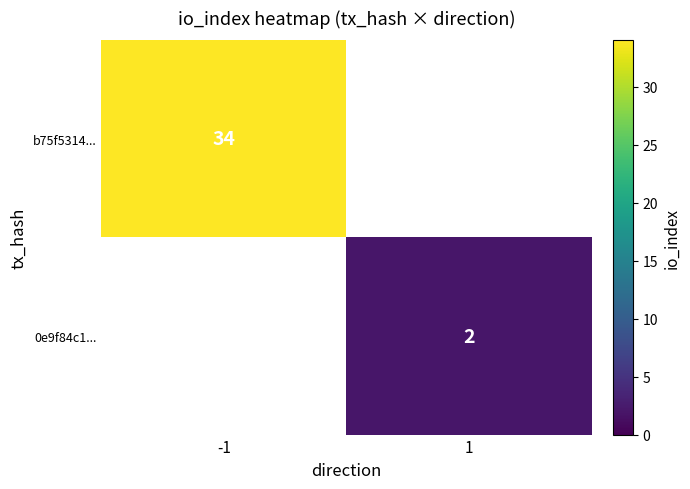

True or false: 0e9f84c1... has a value of 3 at 1.

False